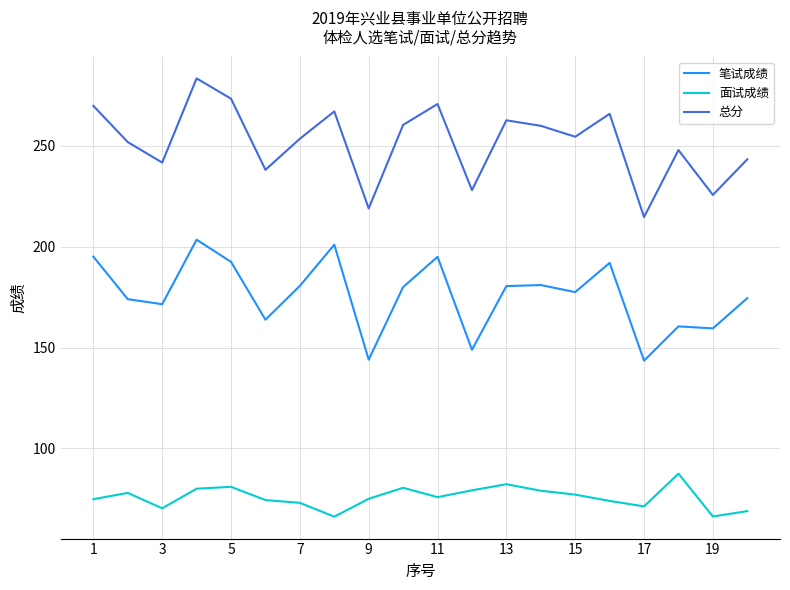

True or false: 笔试成绩 has more than 2 interior local peaks.

True